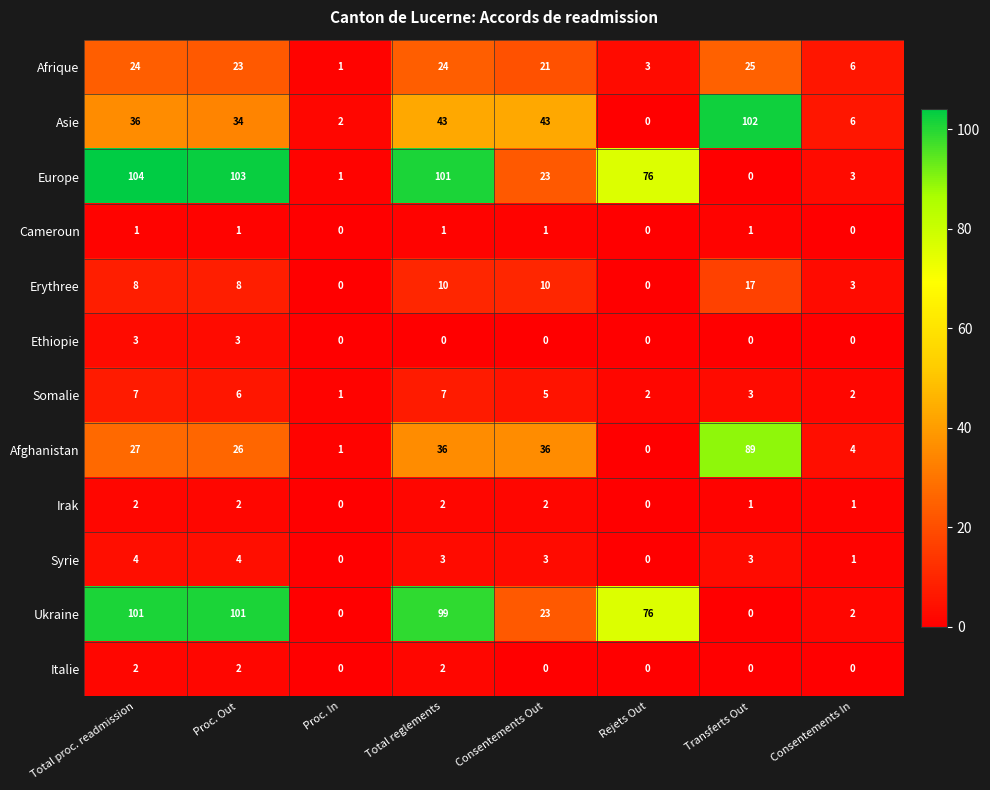

Where does the Europe series first go above 76?

Total proc. readmission